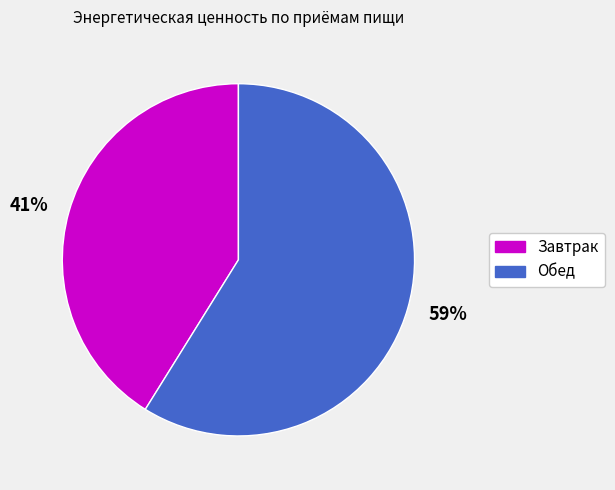

True or false: 59% accounts for 66% of the total.

False